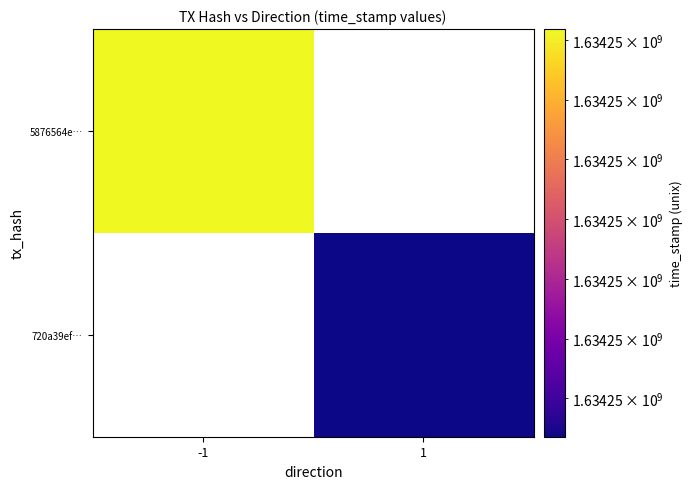

Is it true that 720a39ef46815450ea40fa5f304c9812fc74122 equals 2 at -1?

False